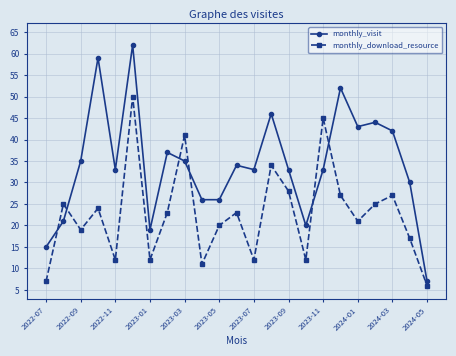

Which series has the largest total across all categories?

monthly_visit